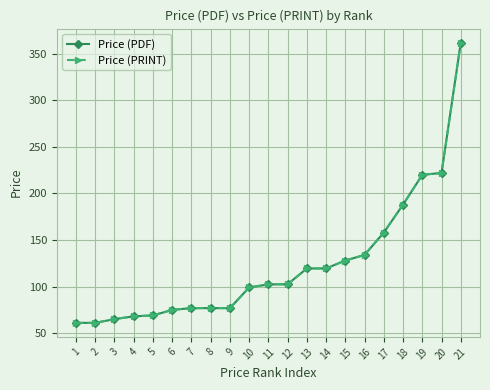

At which label is Price (PRINT) closest to 211?

19